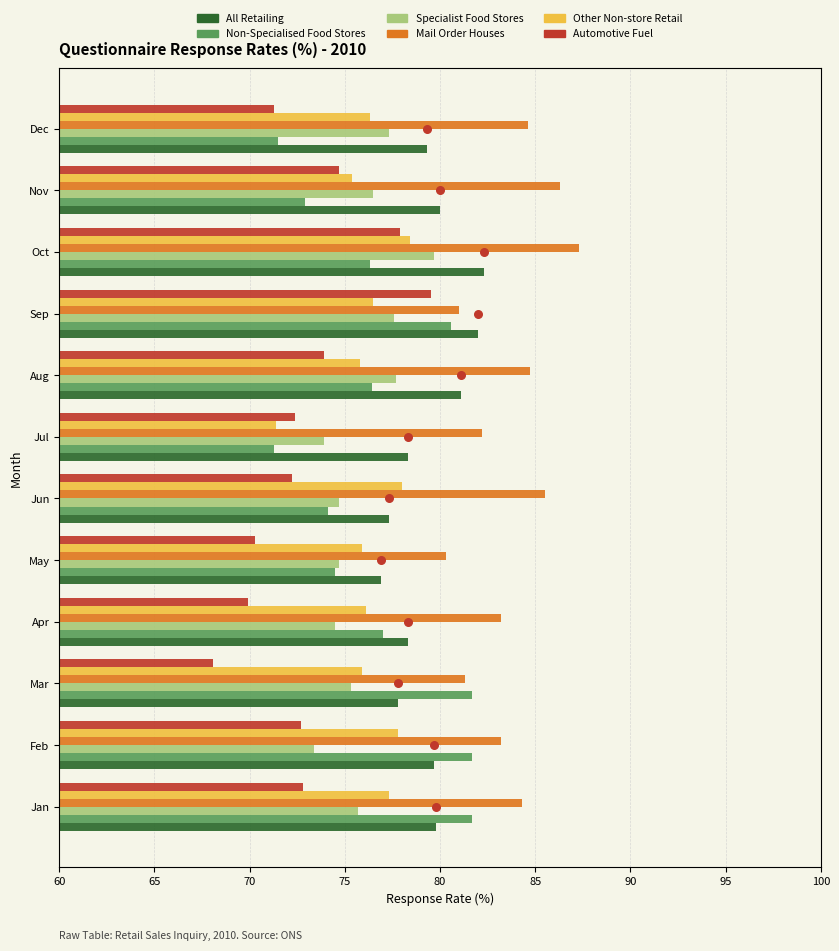

Which series contains the highest Y value?

Mail Order Houses